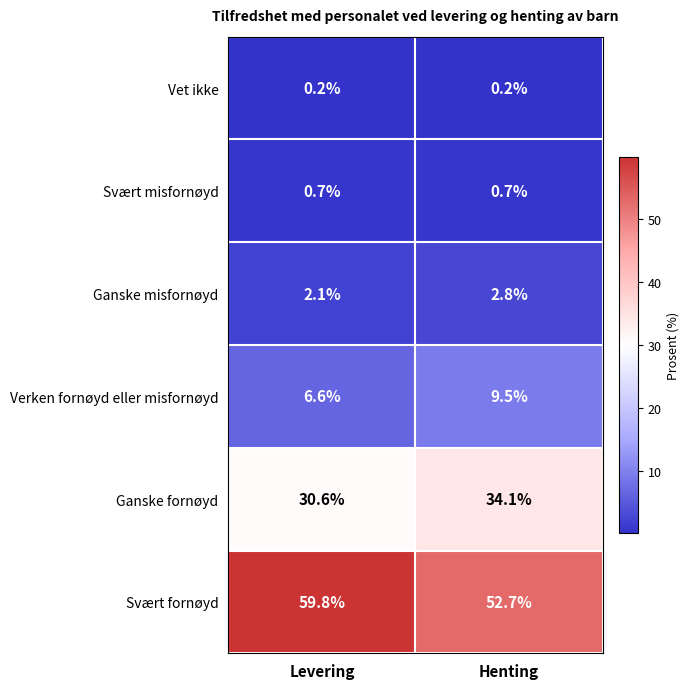

What is the average value of the Svært misfornøyd series?

0.7